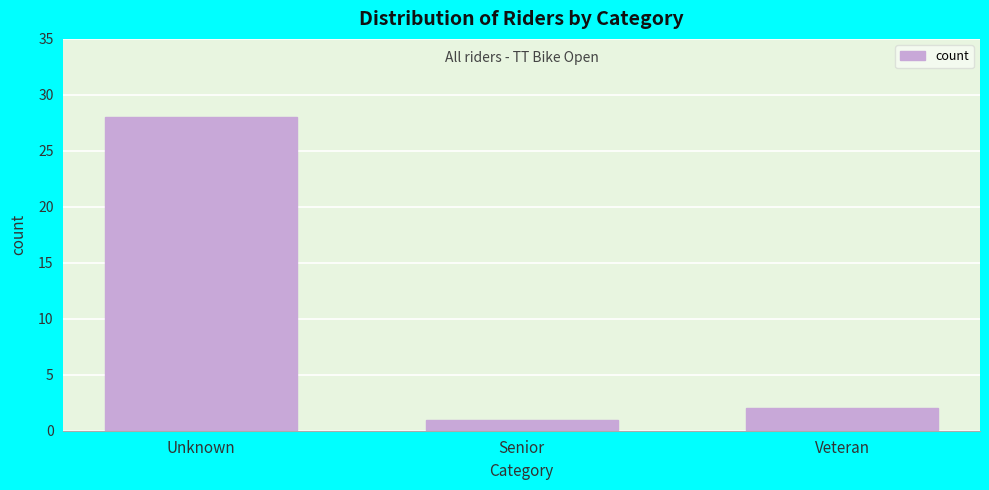

Reading left to right, extract all data points from this chart.

28	1	2